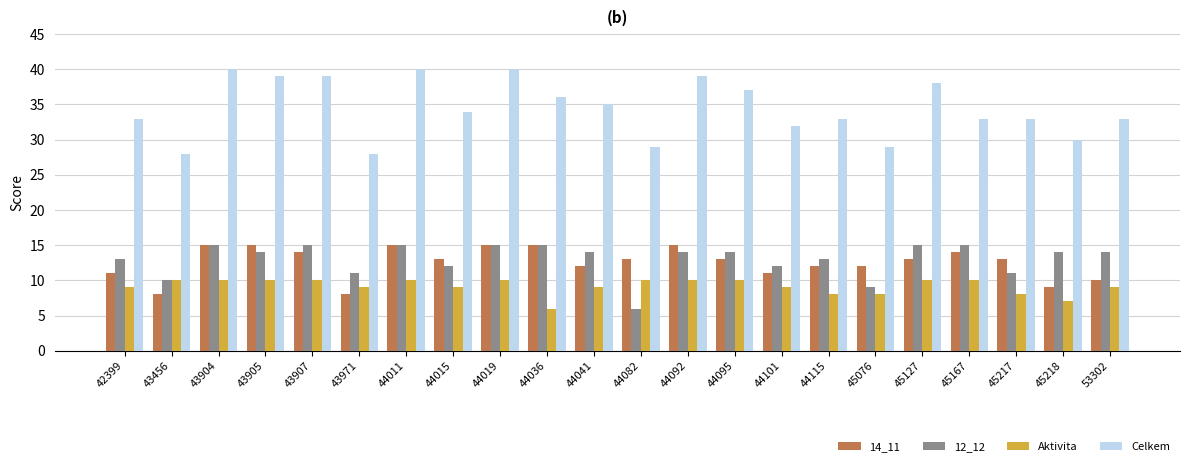

What is the sum of all Aktivita values?

201